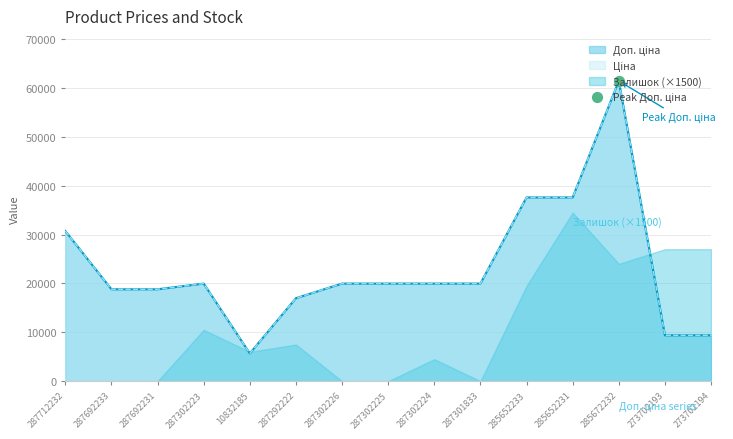

Which series contains the highest Y value?

Доп. ціна